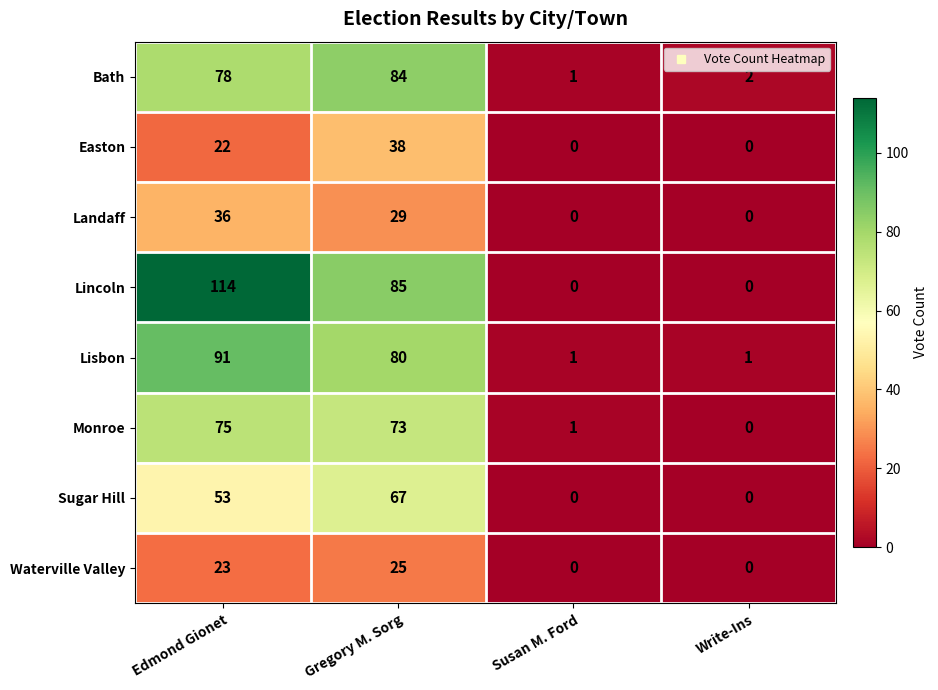

Count the number of categories in the chart.

4